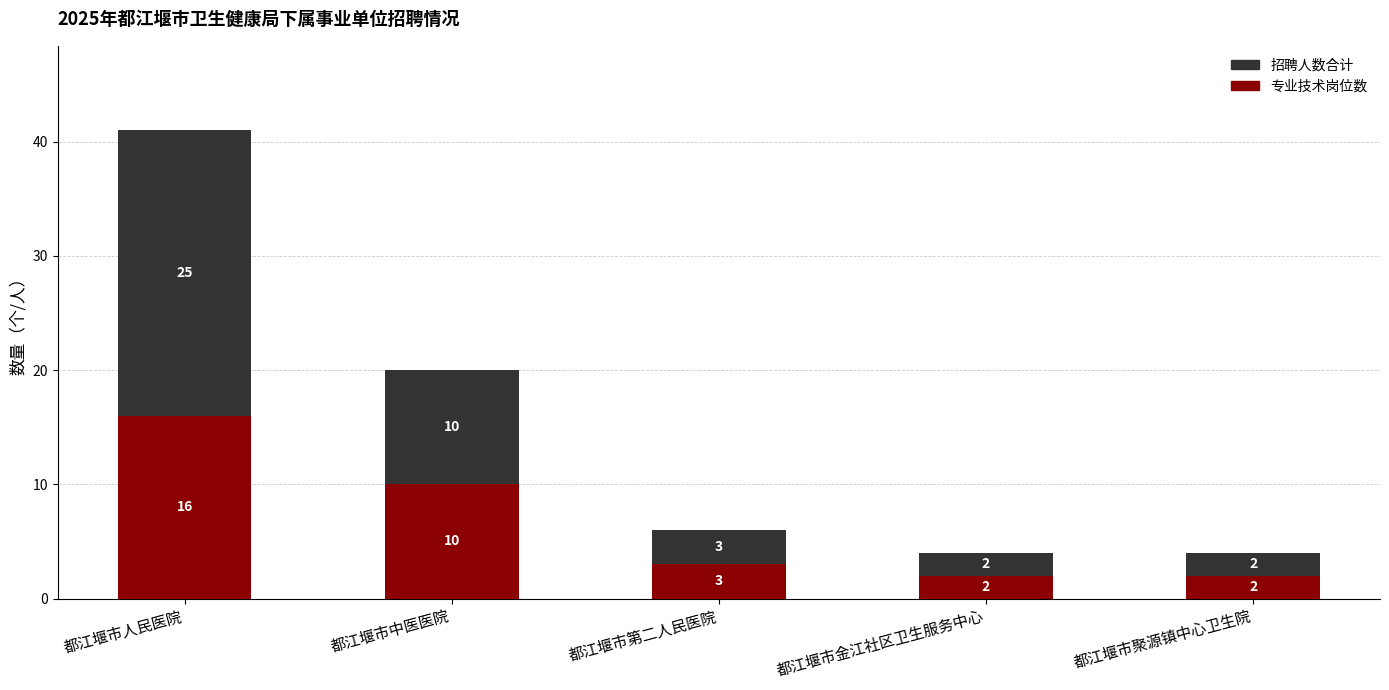

What is the sum of all 专业技术岗位数 values?

33